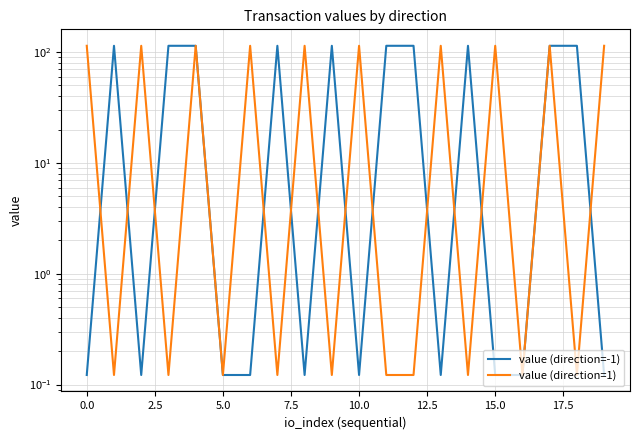

How many intersections are there between value (direction=1) and value (direction=-1)?

12